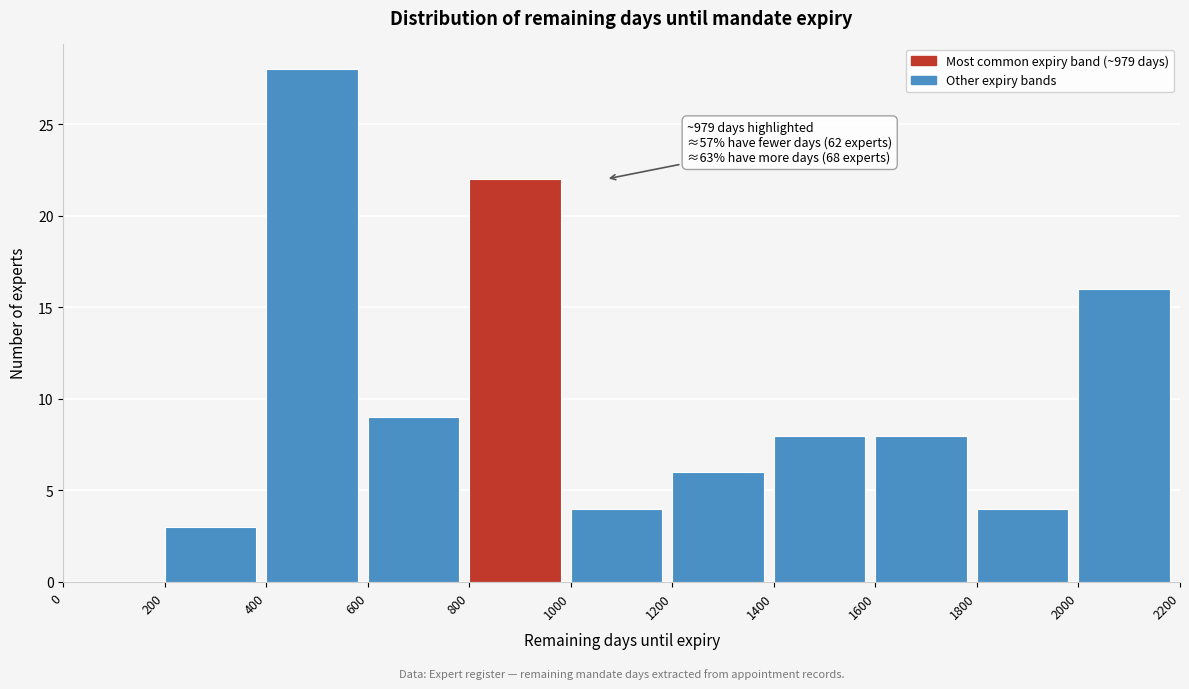

Over which range of the x-axis is the bar tallest?

400 to 600